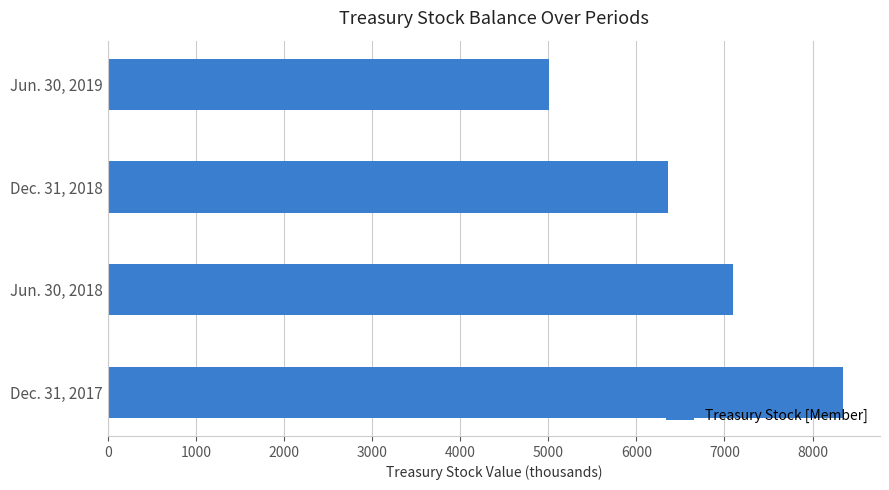

How many categories are shown in the chart?

4